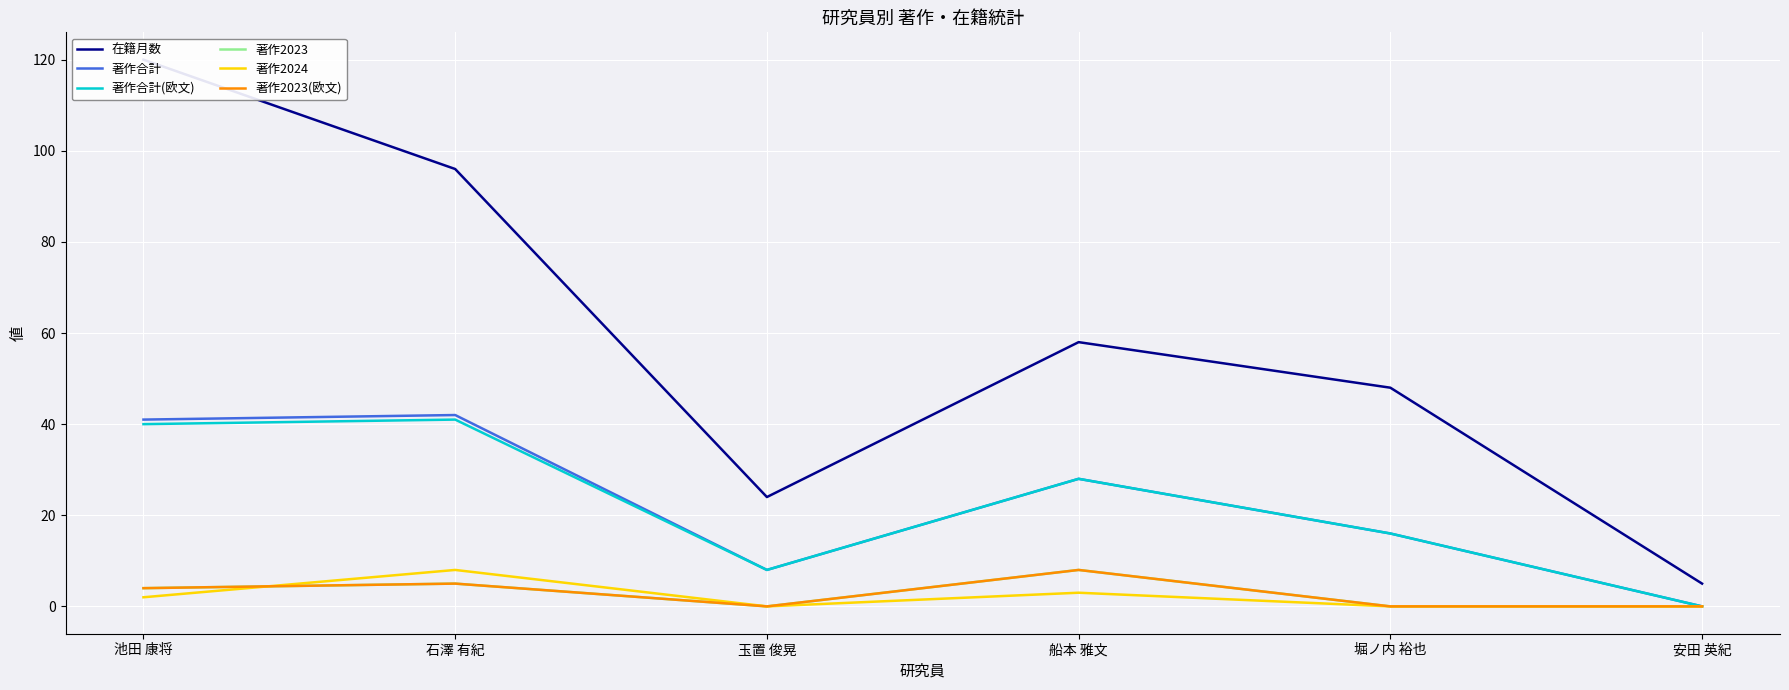

What are all the series names shown in the legend?

在籍月数, 著作合計, 著作合計(欧文), 著作2023, 著作2024, 著作2023(欧文)